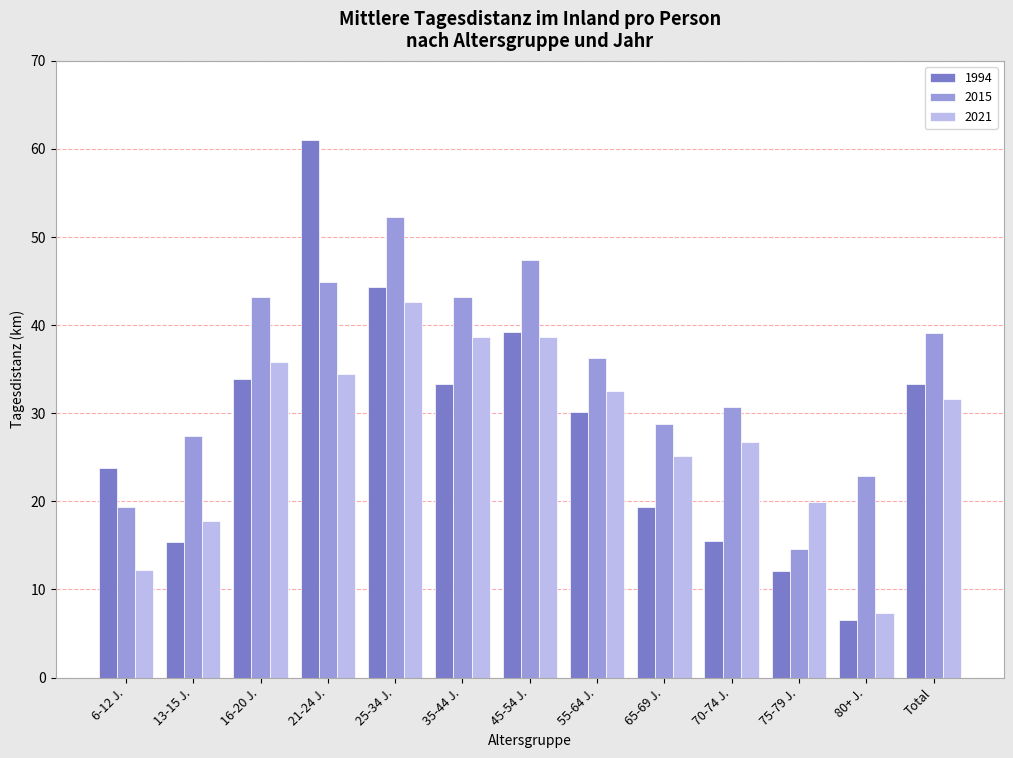

What is the difference between the highest and lowest values at 16-20 J.?

9.3